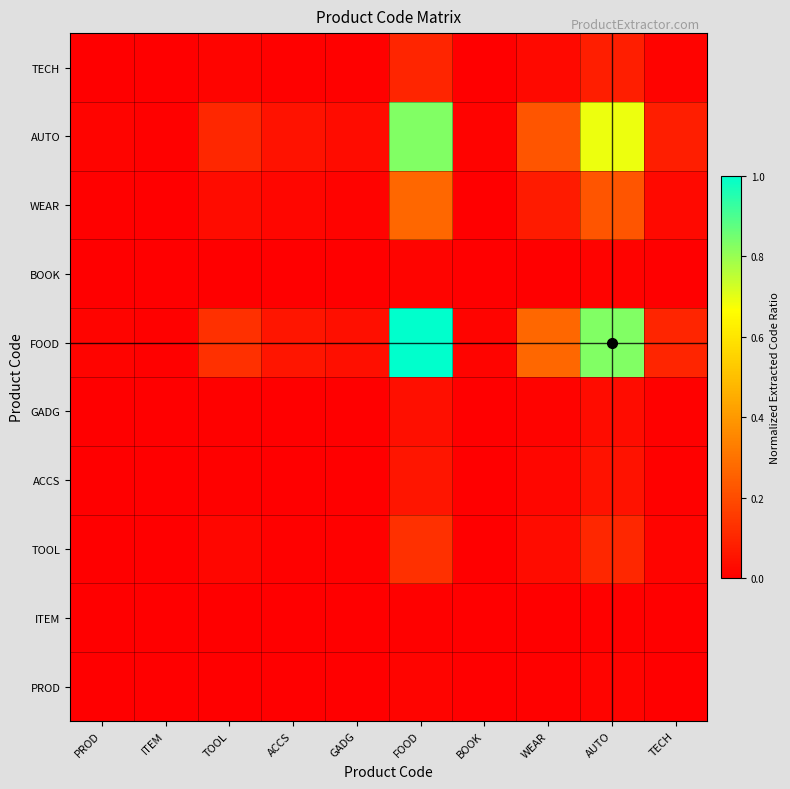

Which series has the widest spread of values?

FOOD